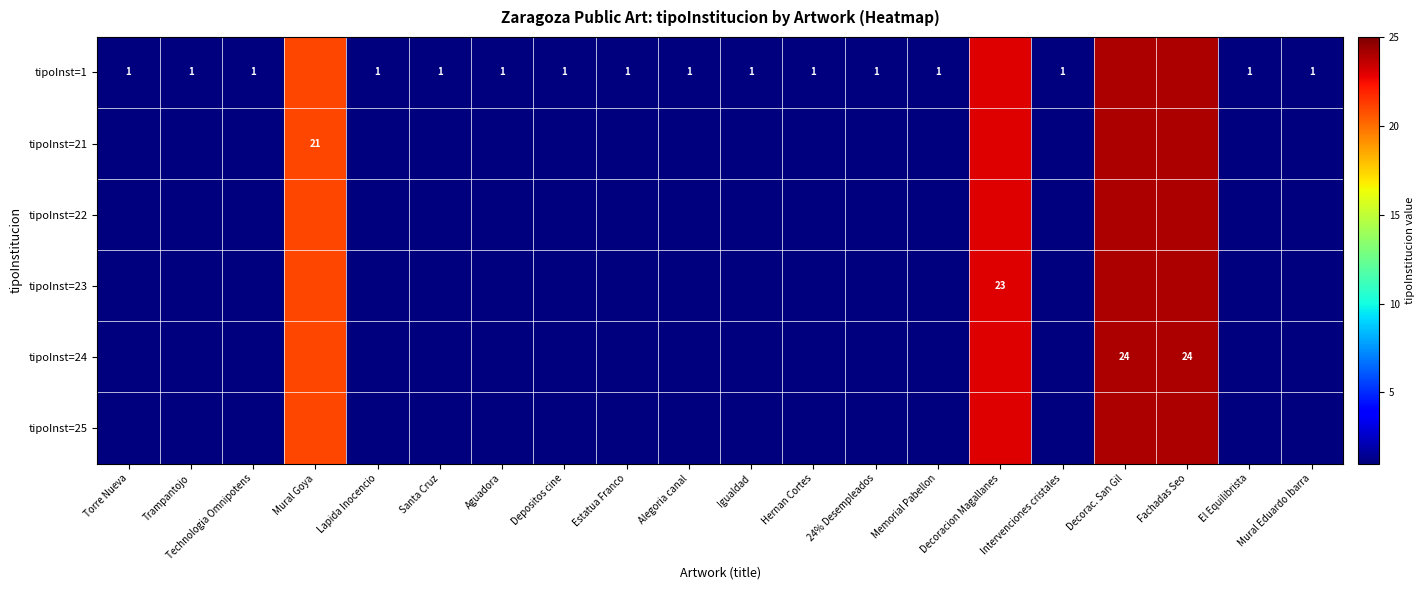

How many categories are shown in the chart?

20